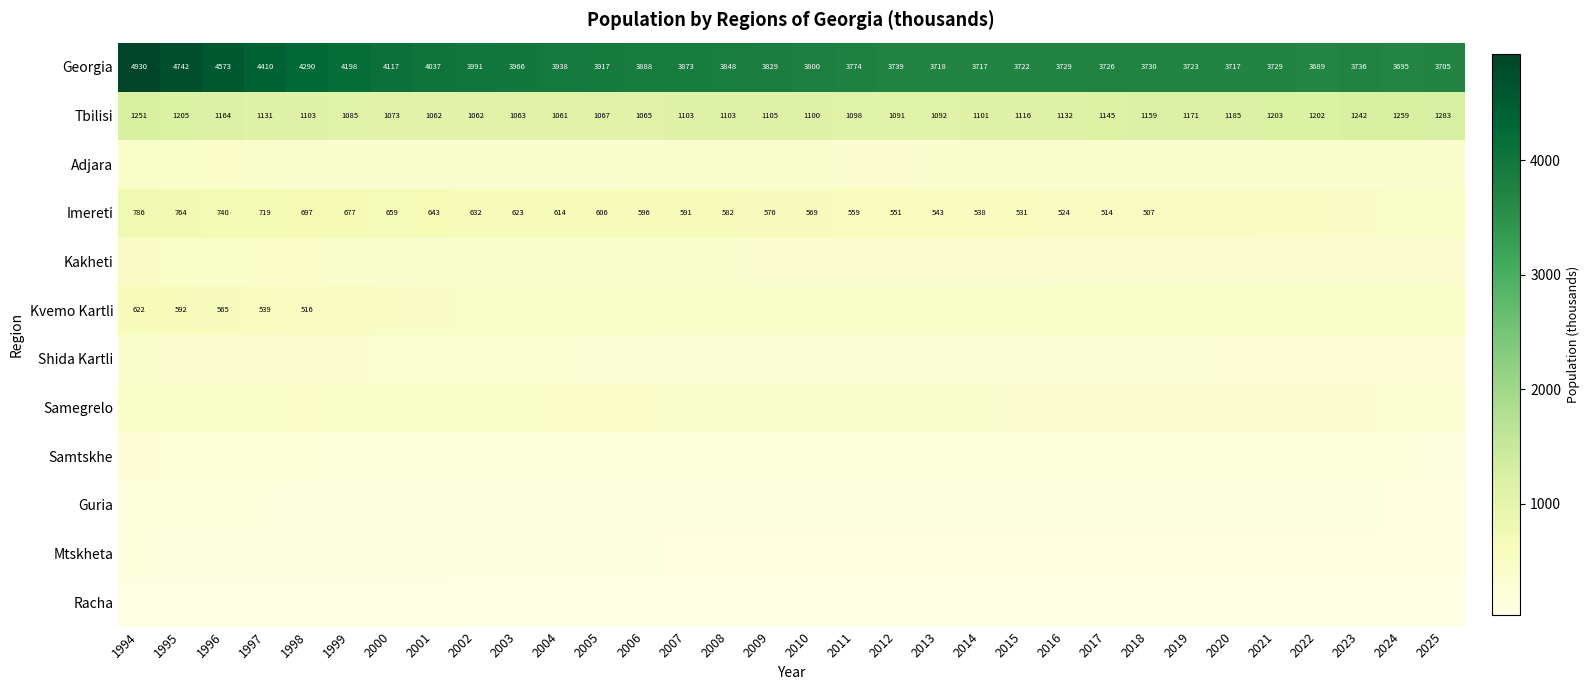

Read the Georgia value at 2019.

3723.5